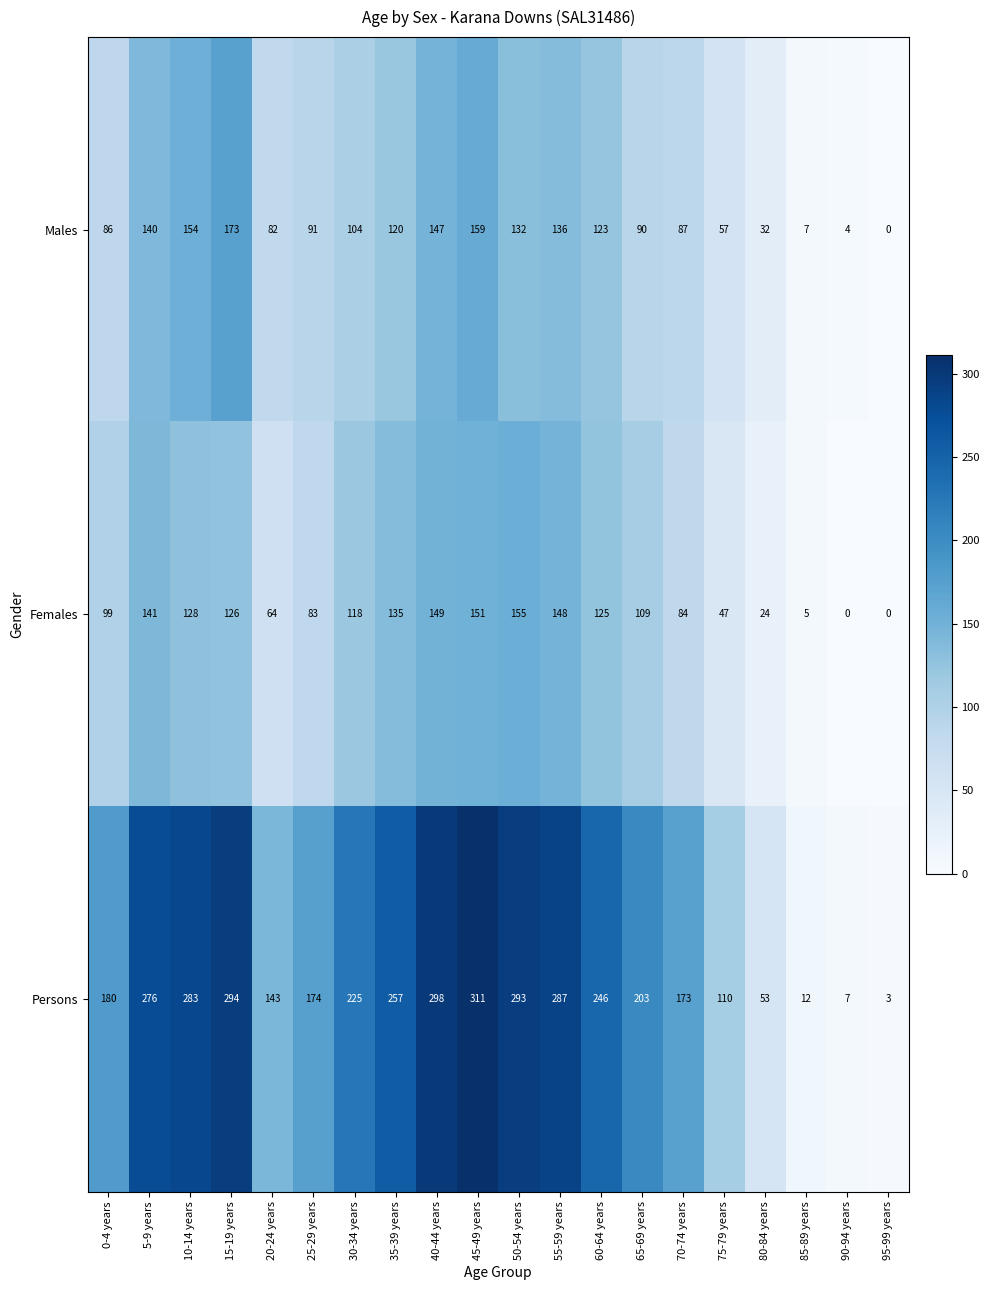

At 55-59 years, list the series in order from largest to smallest.

Persons, Females, Males